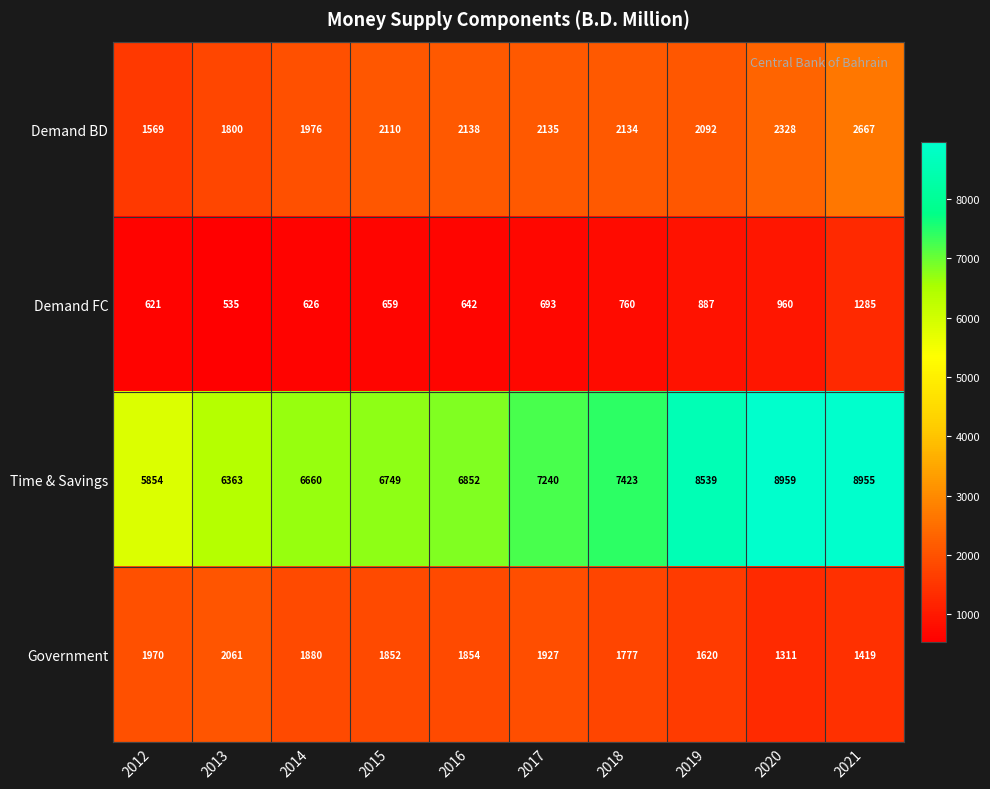

Which label corresponds to the smallest value in the chart?

2013